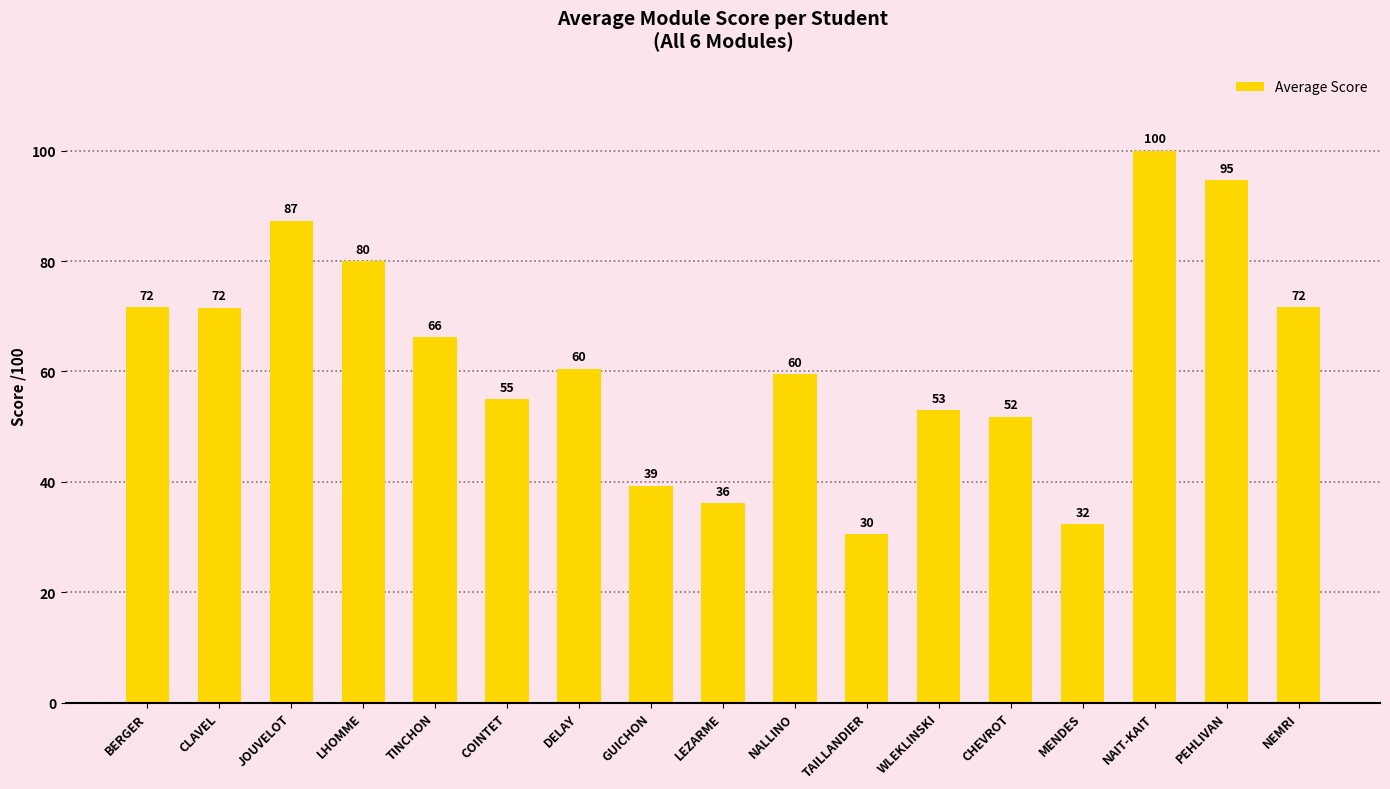

The value at WLEKLINSKI is 53.0. True or false?

True